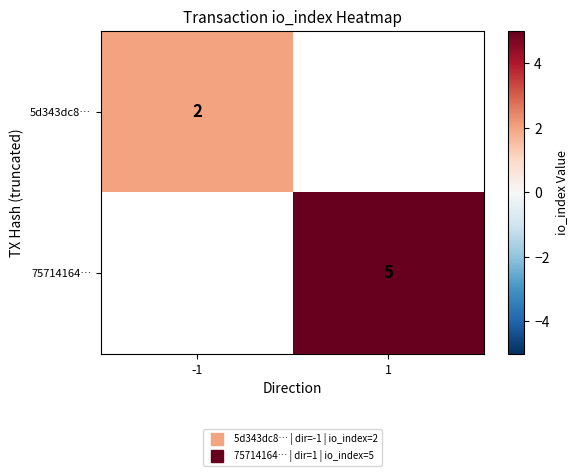

Which series has the widest spread of values?

5d343dc8…